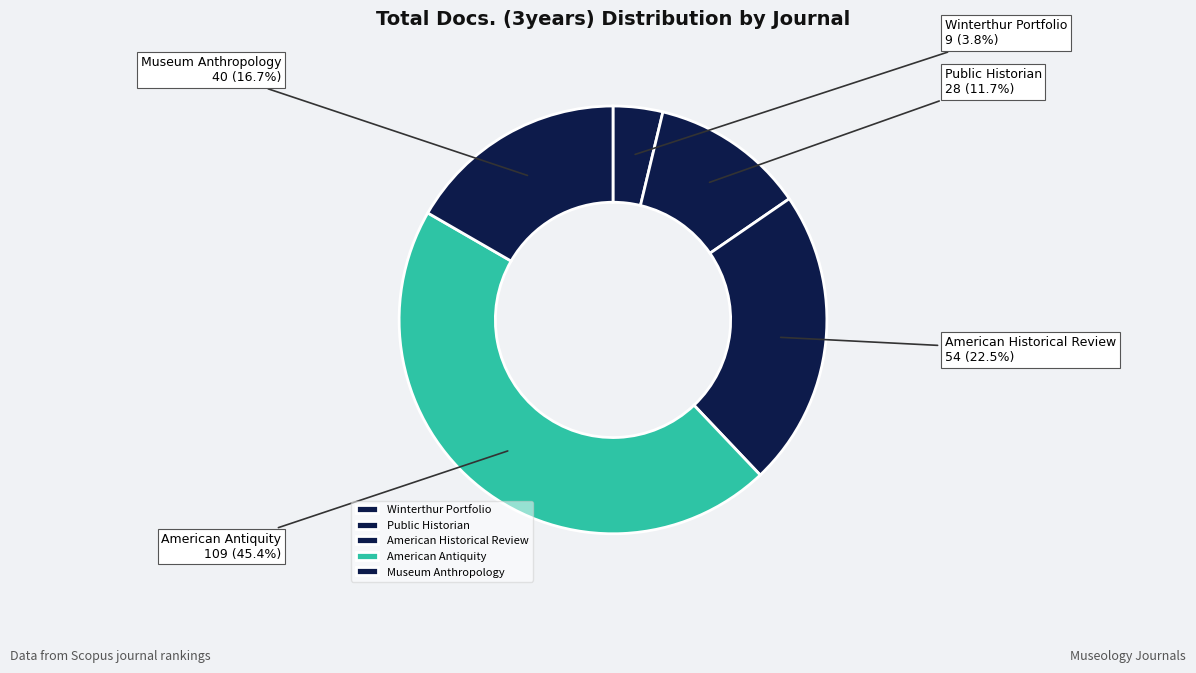

To the nearest percent, what is the combined percentage of American Historical Review and Public Historian?

34%